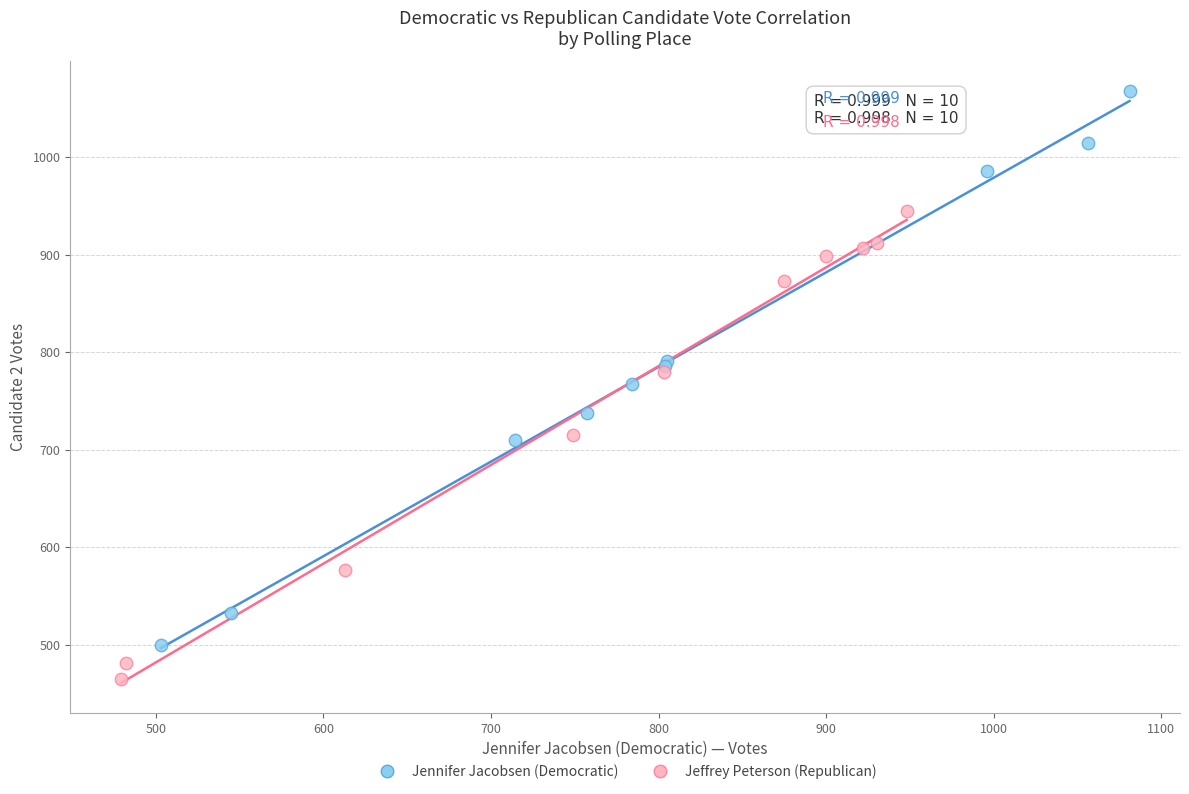

Which series contains the lowest Y value?

Jeffrey Peterson (Republican)